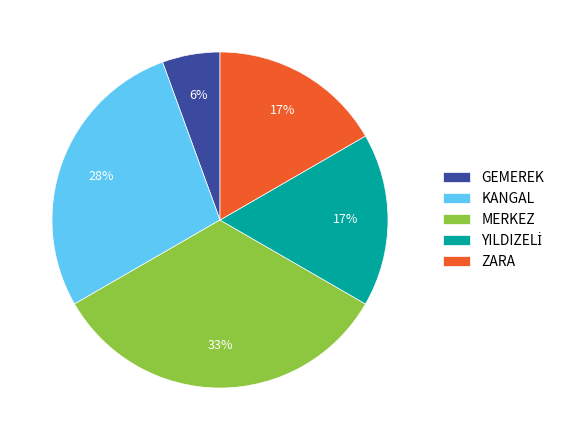

The KANGAL slice represents 28% of the pie. True or false?

True